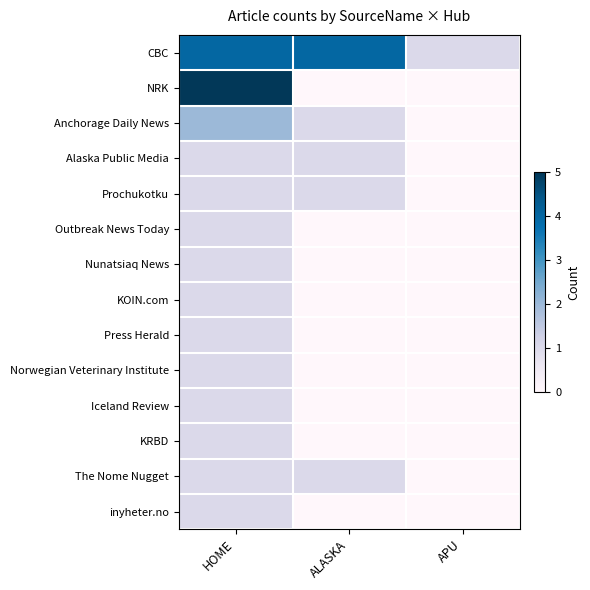

Reading left to right, what are all the values shown in this chart?

CBC: HOME=4	ALASKA=4	APU=1
NRK: HOME=5	ALASKA=0	APU=0
Anchorage Daily News: HOME=2	ALASKA=1	APU=0
Alaska Public Media: HOME=1	ALASKA=1	APU=0
Prochukotku: HOME=1	ALASKA=1	APU=0
Outbreak News Today: HOME=1	ALASKA=0	APU=0
Nunatsiaq News: HOME=1	ALASKA=0	APU=0
KOIN.com: HOME=1	ALASKA=0	APU=0
Press Herald: HOME=1	ALASKA=0	APU=0
Norwegian Veterinary Institute: HOME=1	ALASKA=0	APU=0
Iceland Review: HOME=1	ALASKA=0	APU=0
KRBD: HOME=1	ALASKA=0	APU=0
The Nome Nugget: HOME=1	ALASKA=1	APU=0
inyheter.no: HOME=1	ALASKA=0	APU=0